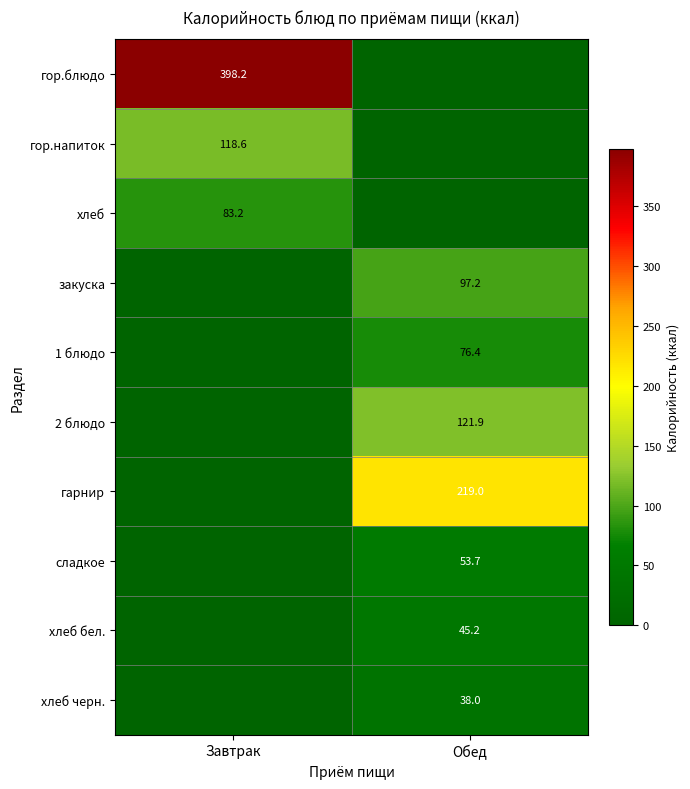

True or false: хлеб бел. has a value of 60.6 at Обед.

False